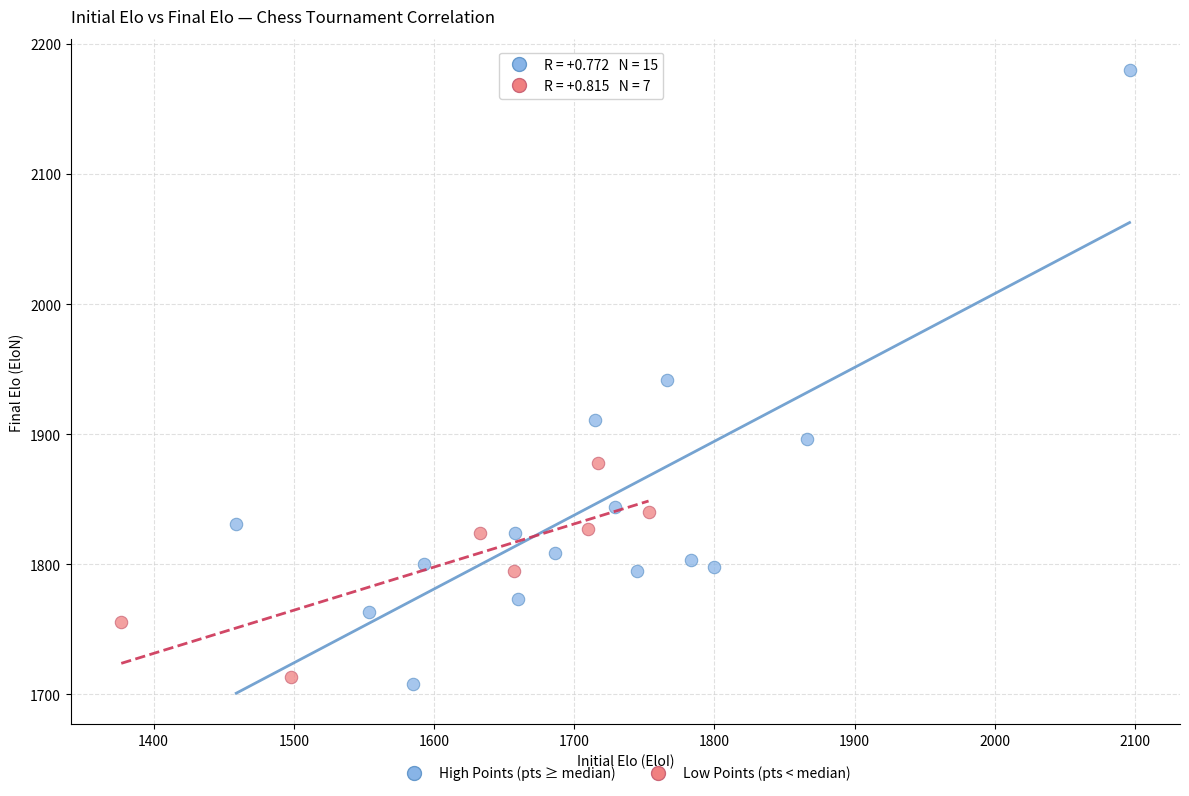

Which series has the widest spread of Y values?

High Points (pts ≥ median)